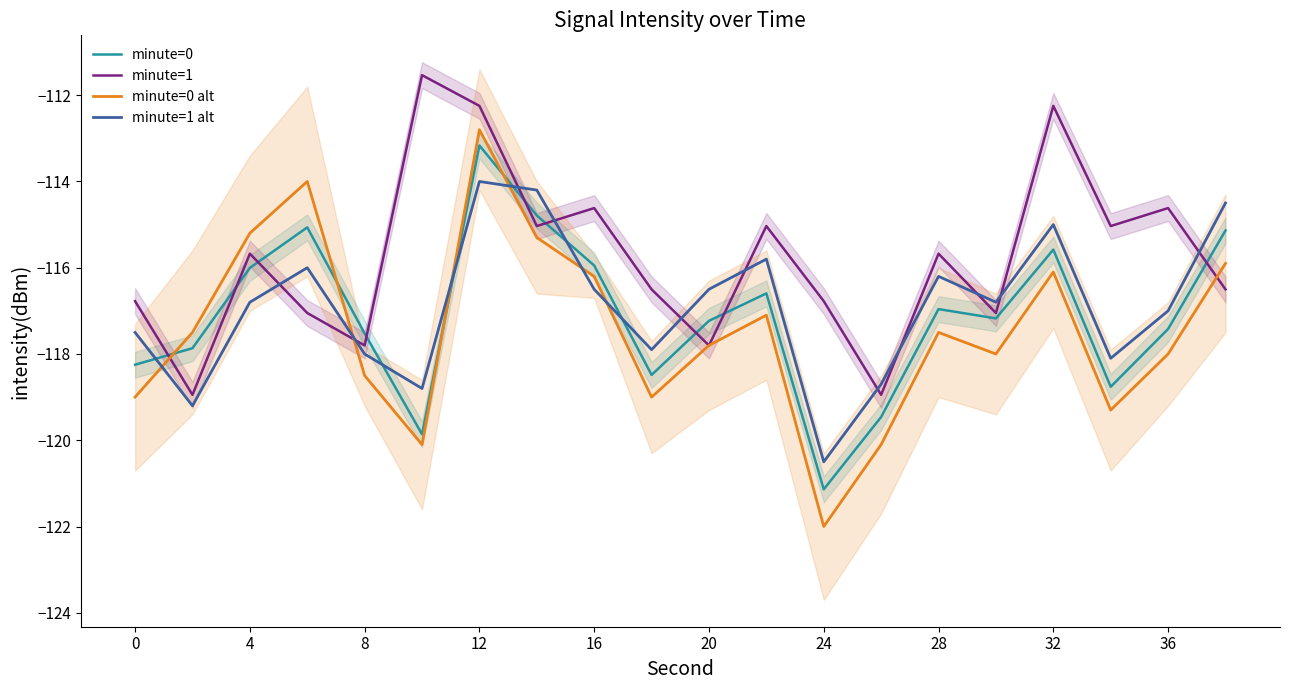

Is the value of minute=1 at 4 greater than the value of minute=0 alt at 36?

Yes